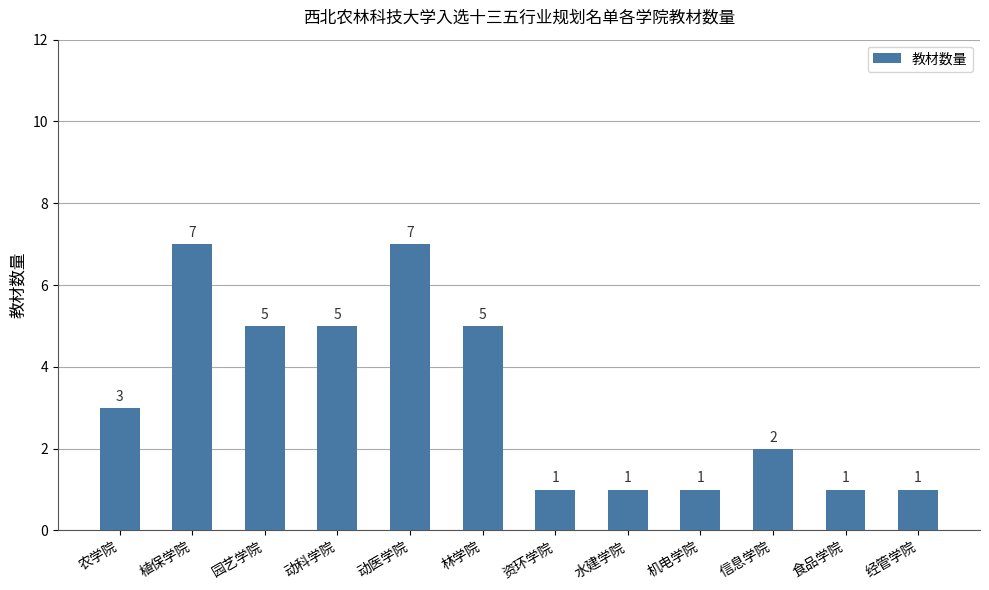

What is the change in value from 动医学院 to 信息学院?

-5